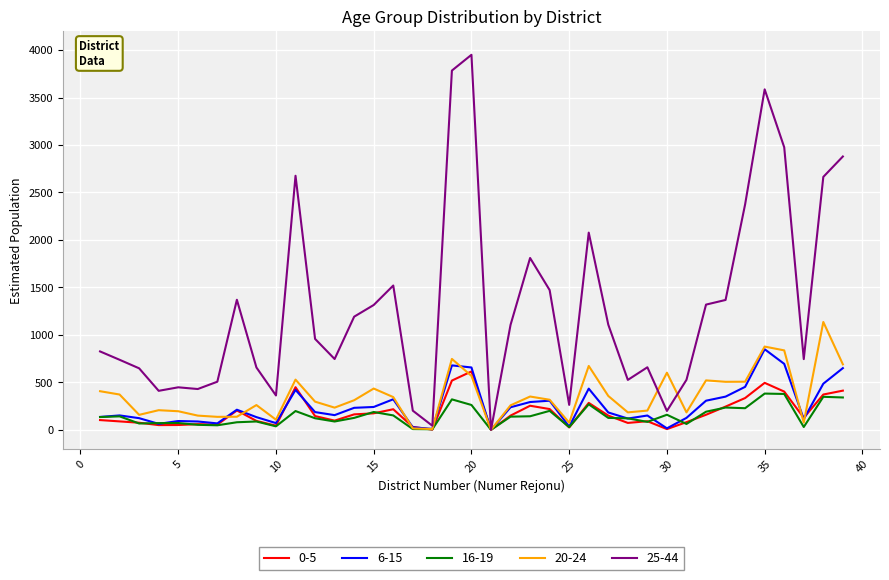

What is the maximum value shown in the chart?

3950